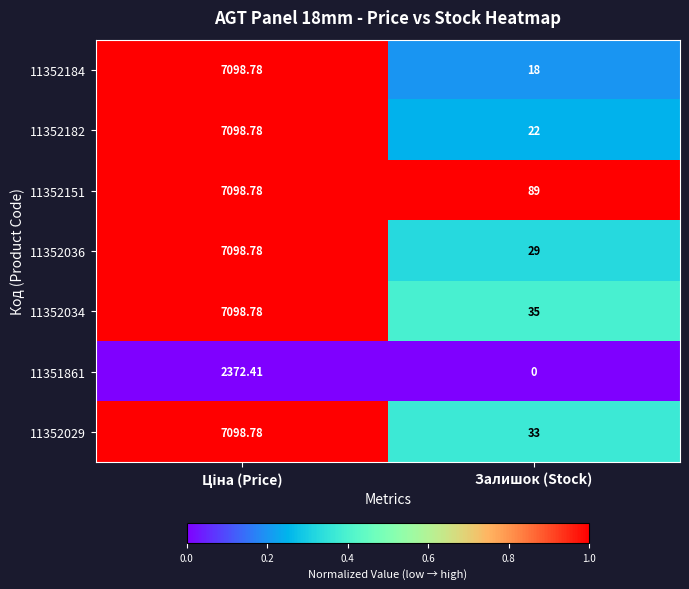

How many distinct data groups are displayed?

7